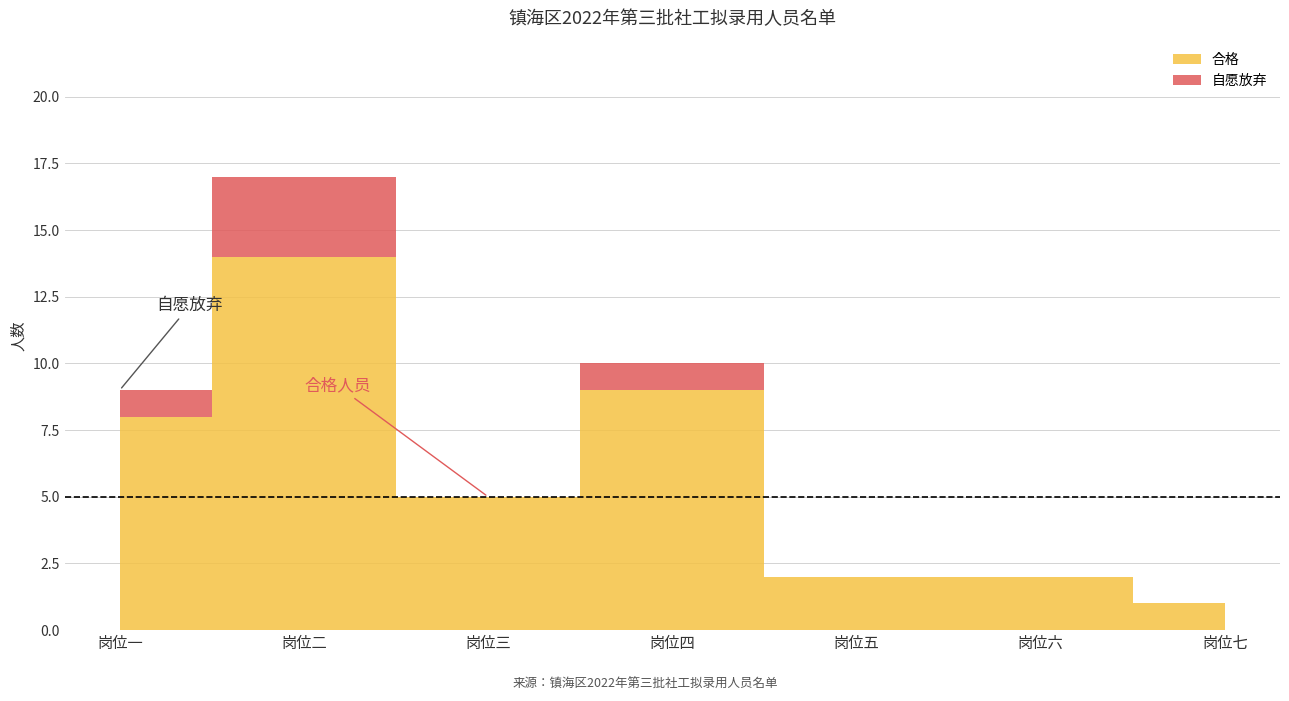

What is the highest value of the 合格 series?

14